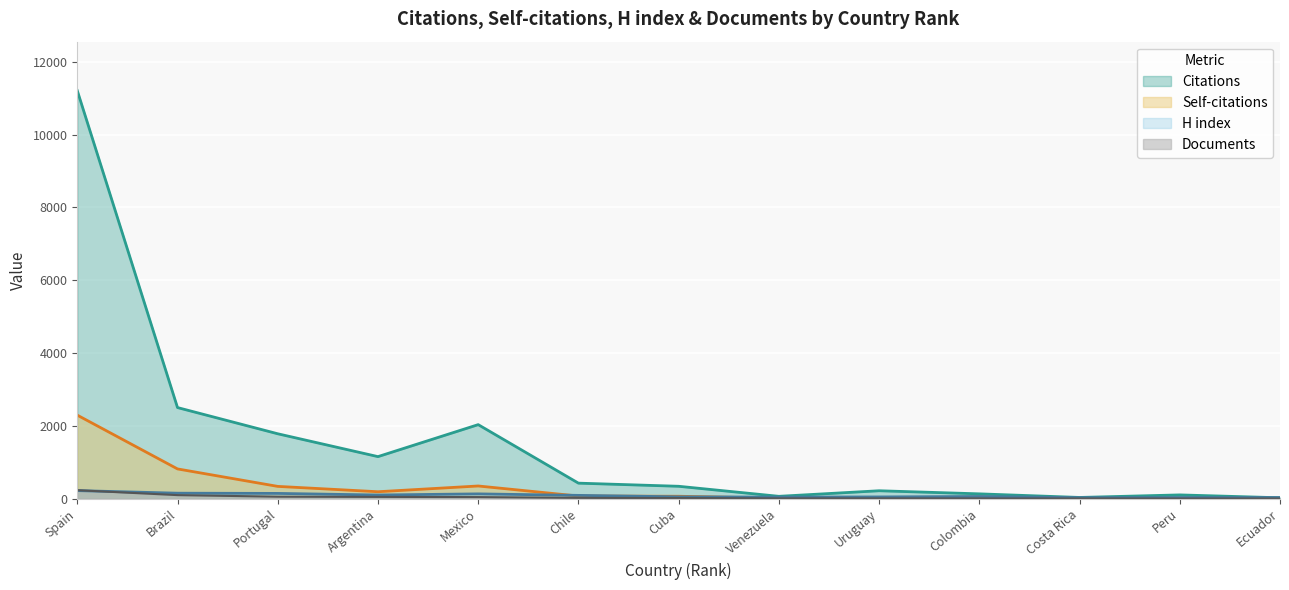

Is the value of Citations at Argentina greater than the value of H index at Brazil?

Yes